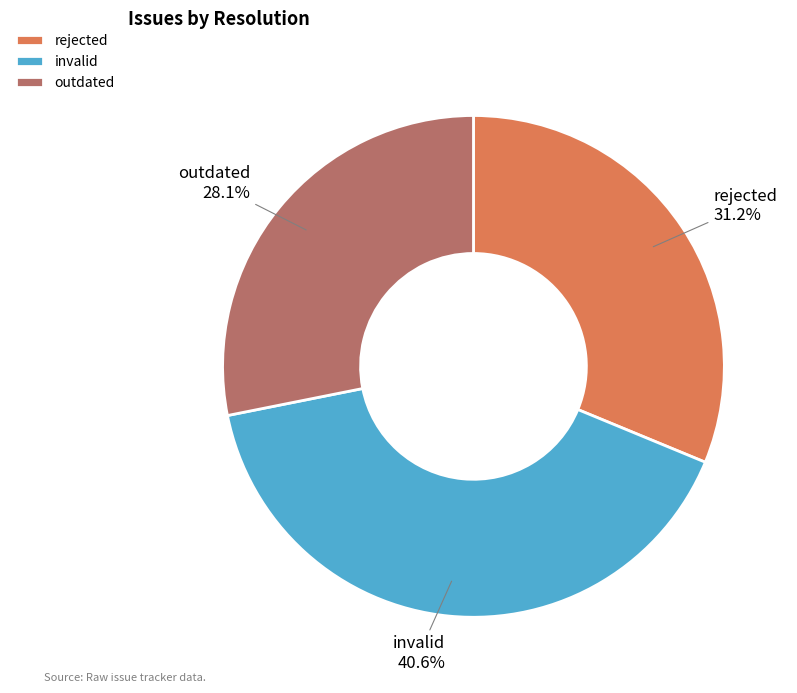

Is there any slice that represents more than half of the pie?

No